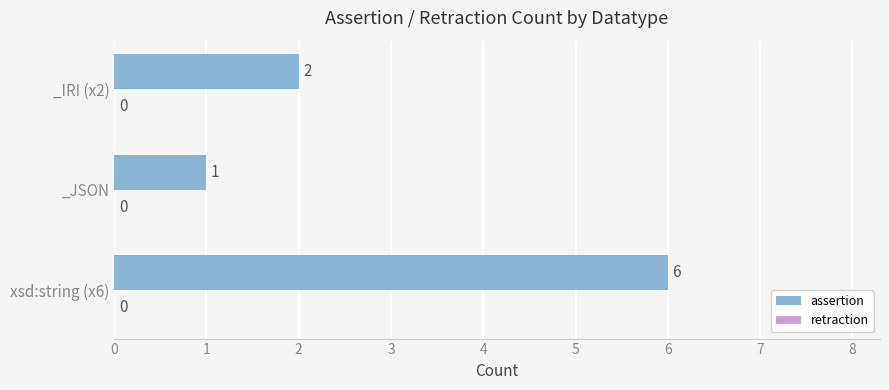

What is the ratio of the value at xsd:string (x6) to the value at _IRI (x2)?

3.0